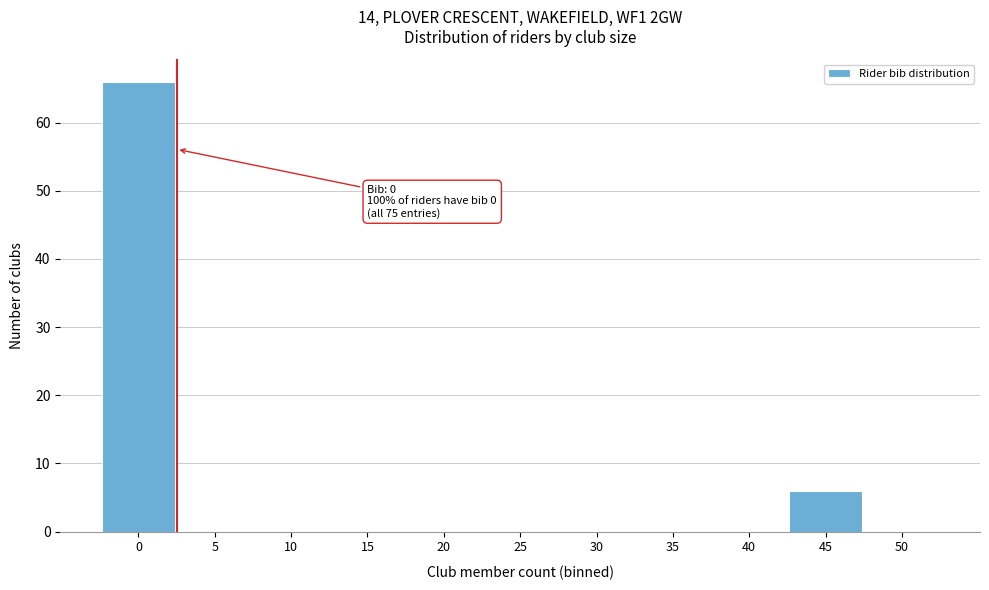

Reading right to left, extract all data points from this chart.

50=0	45=6	40=0	35=0	30=0	25=0	20=0	15=0	10=0	5=0	0=66